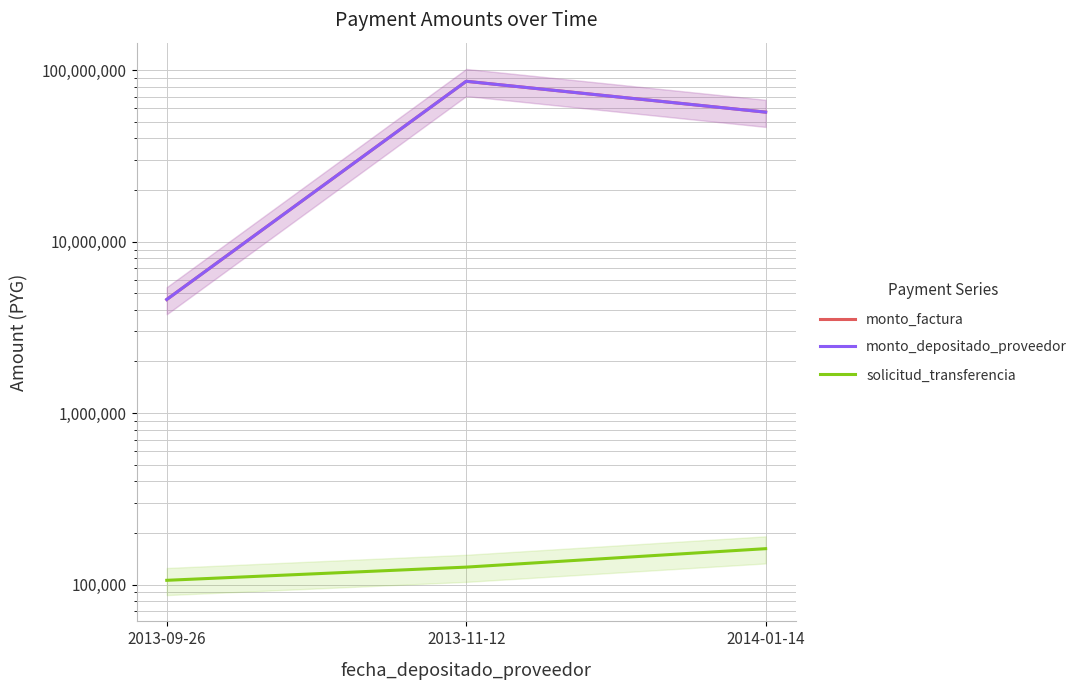

Reading right to left, list all the values displayed in this chart.

monto_factura: 56950000	86180000	4600000
monto_depositado_proveedor: 56950000	86180000	4600000
solicitud_transferencia: 161880	126360	105841